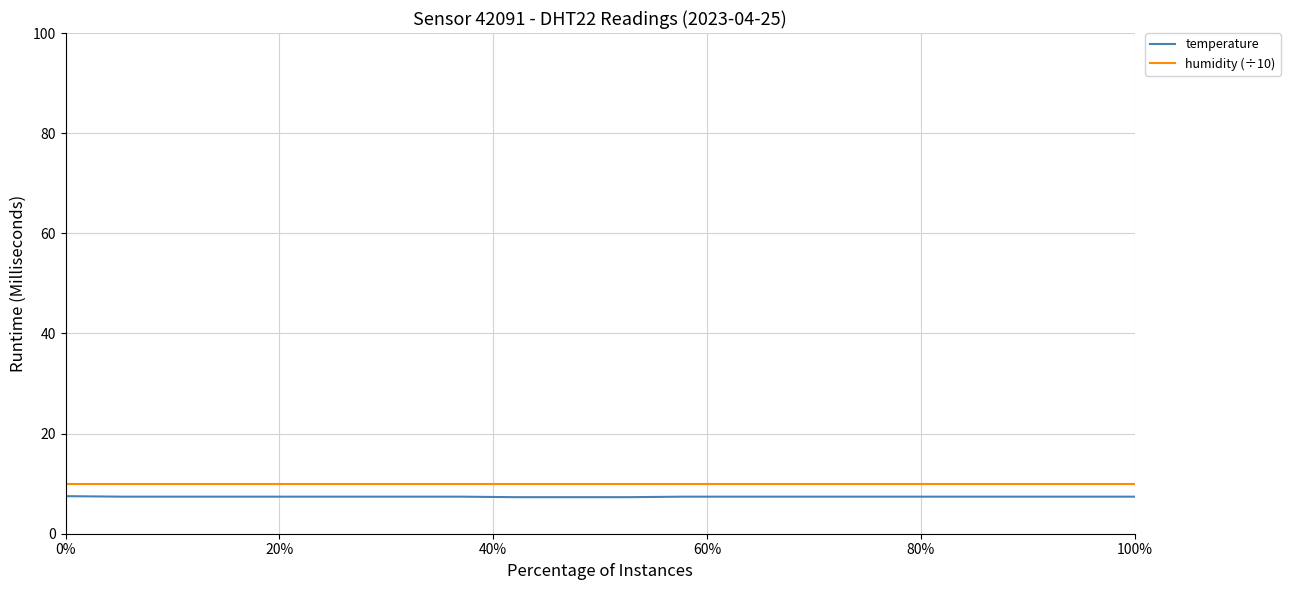

Which series has the widest spread of values?

temperature